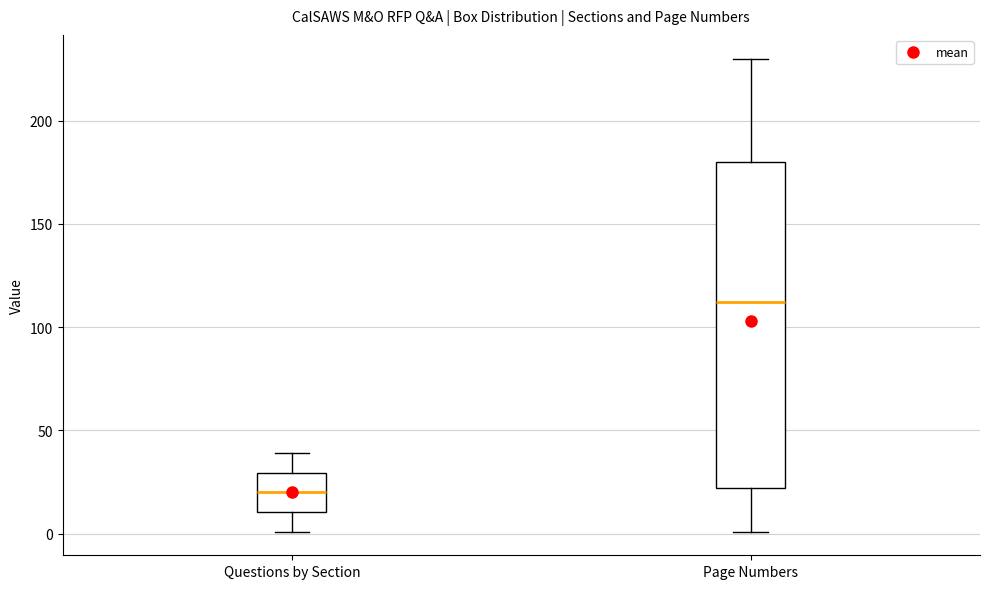

Reading left to right, read every box against the y-axis: the position of its median line, the range the box covers, and the ends of its whiskers. The values are not printed on the chart, so give them approximately, as read against the axis.

Questions by Section: median 20, box 10 to 30, whiskers 0 to 40
Page Numbers: median 110, box 20 to 180, whiskers 0 to 230